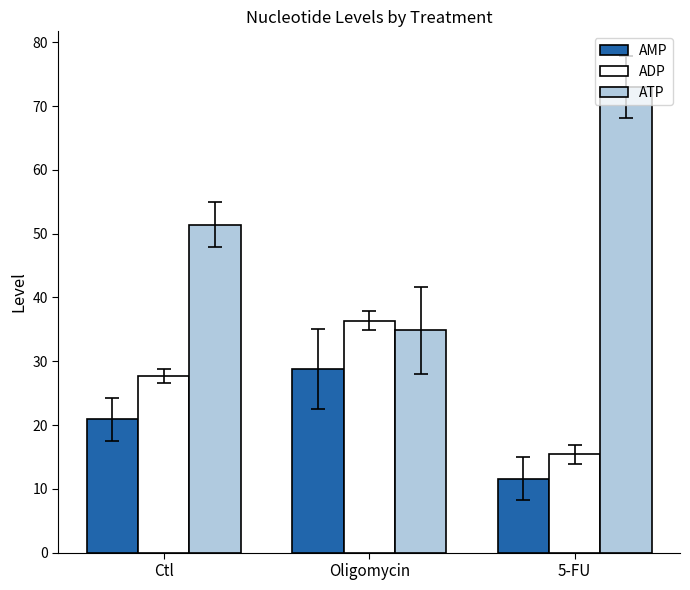

List the series in order of their peak value, highest first.

ATP, ADP, AMP